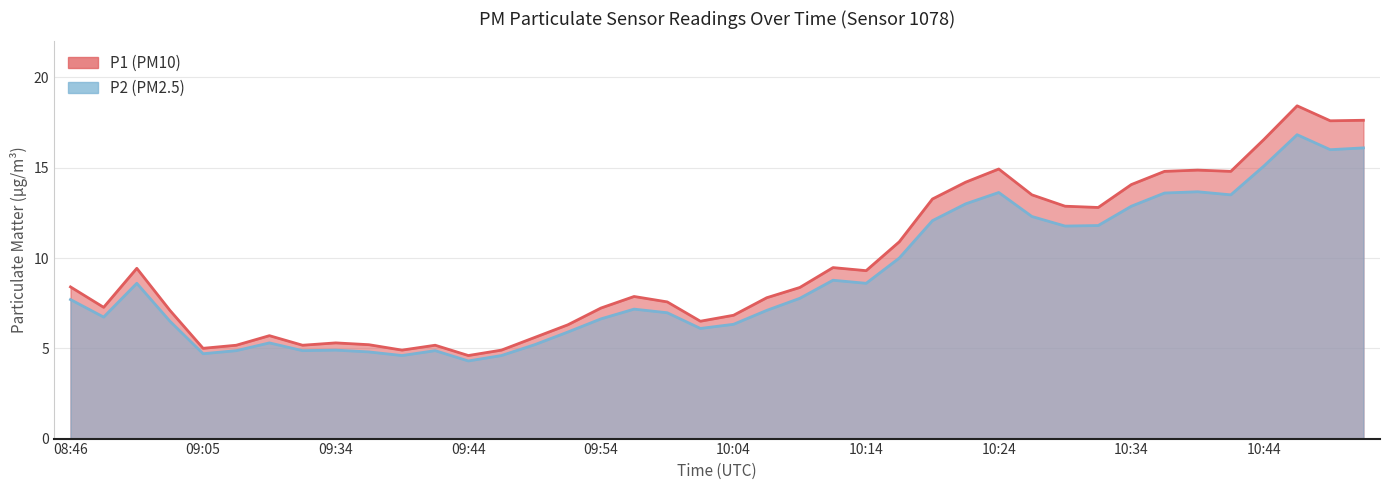

Where is P1 nearest to the value 11?

10:17